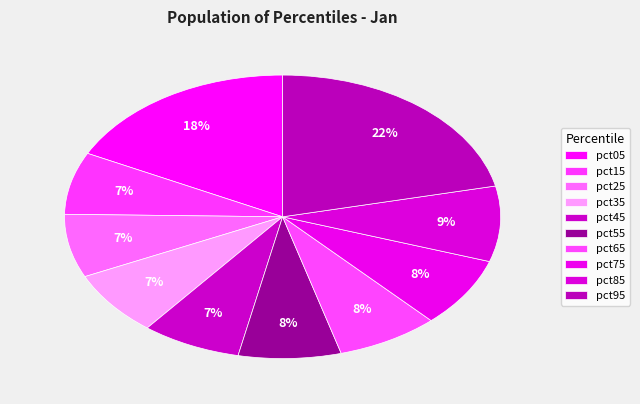

To the nearest percent, what is the average slice percentage?

10%